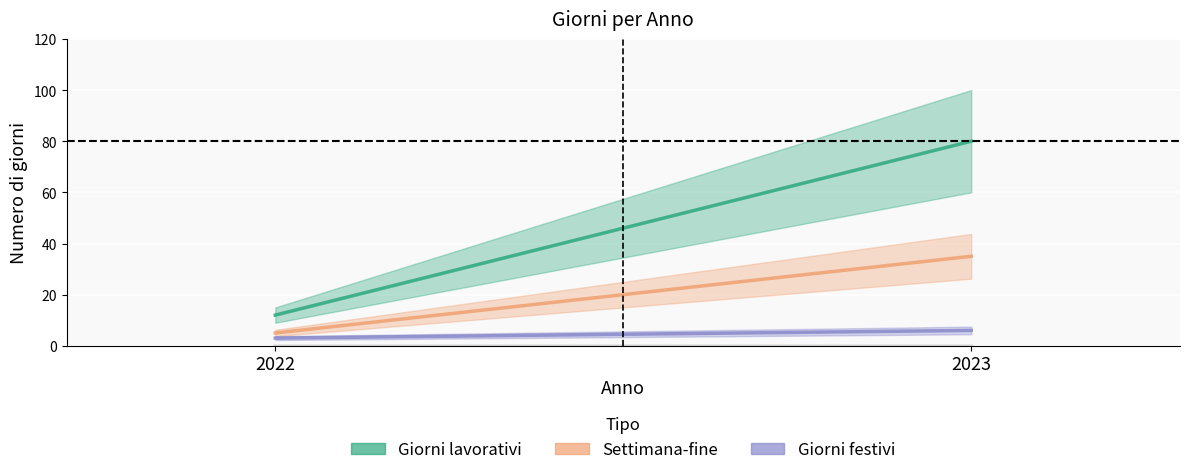

What is the value of the Giorni lavorativi point at the 2nd from the left?

80